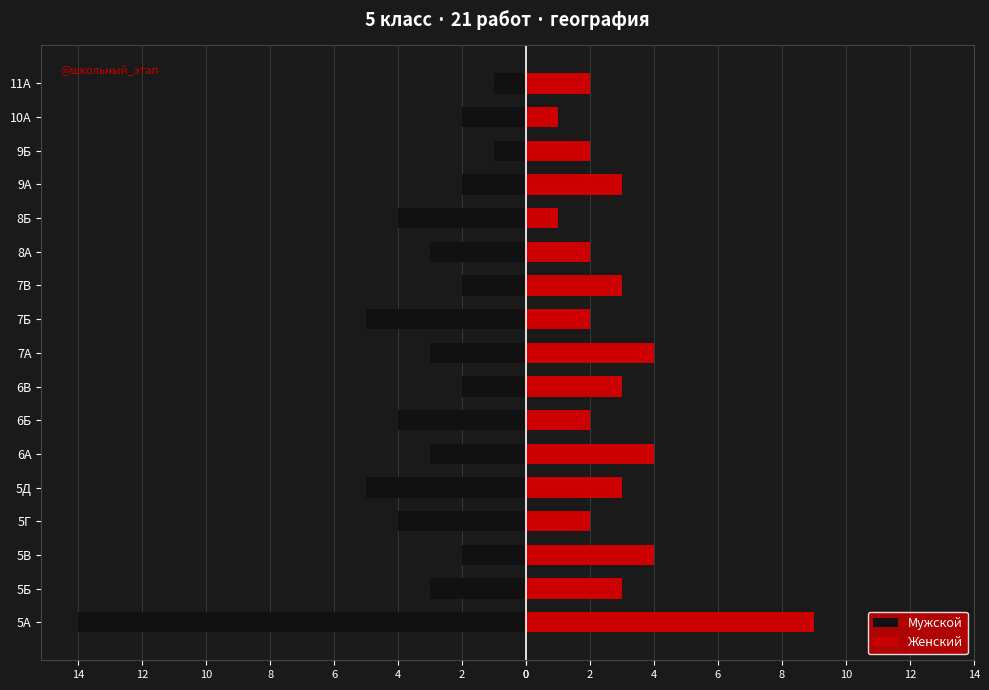

What is the highest value of the Мужской series?

-1